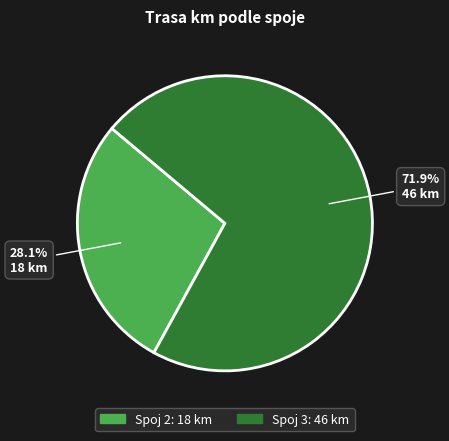

Is there a majority slice in this chart?

Yes